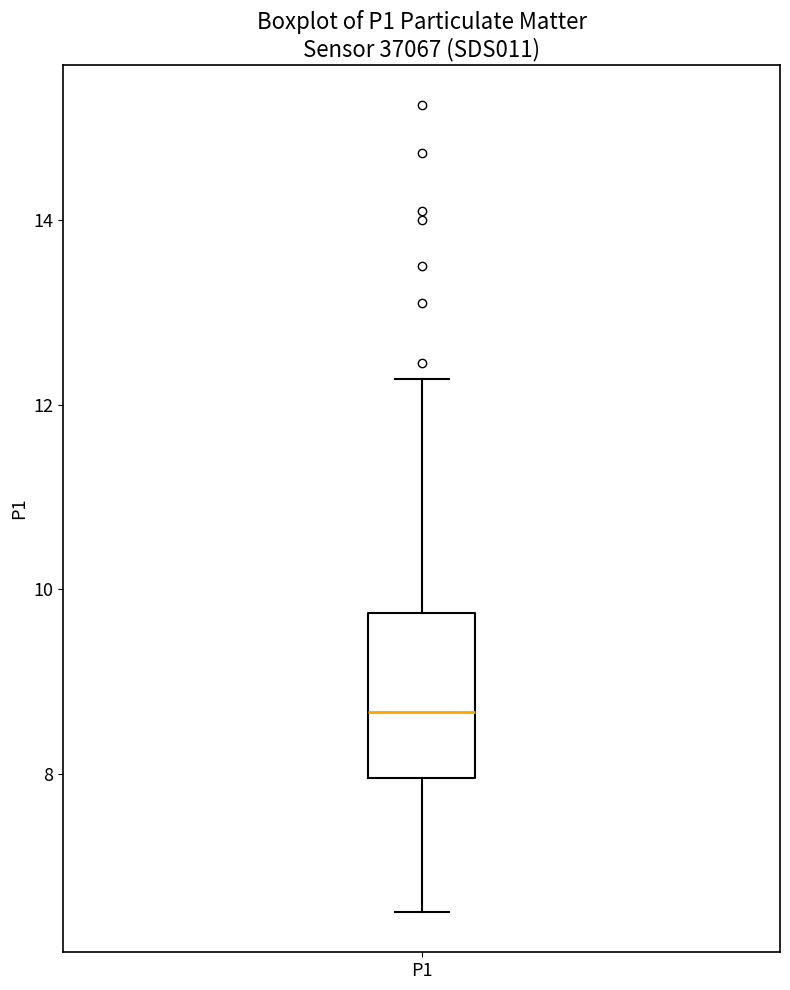

Transcribe this box plot: give where the median line is, the range the box spans, and where the two whiskers end, as read against the y-axis. The values are not printed on the chart, so give them approximately, as read against the axis.

median 8.6, box 8.0 to 9.8, whiskers 6.6 to 12.2